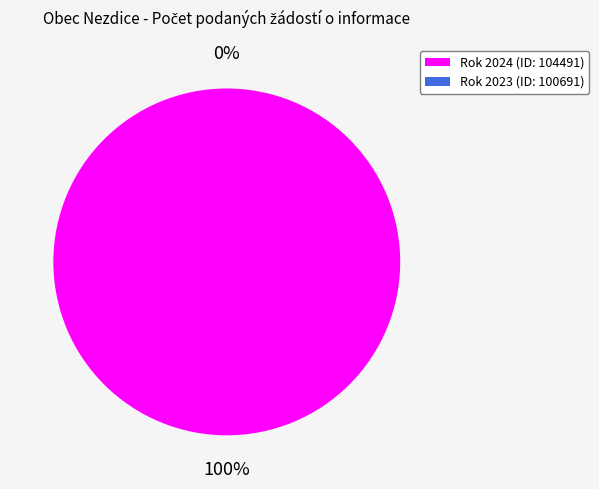

To the nearest percent, what is the difference between the largest and smallest slice percentages?

100%